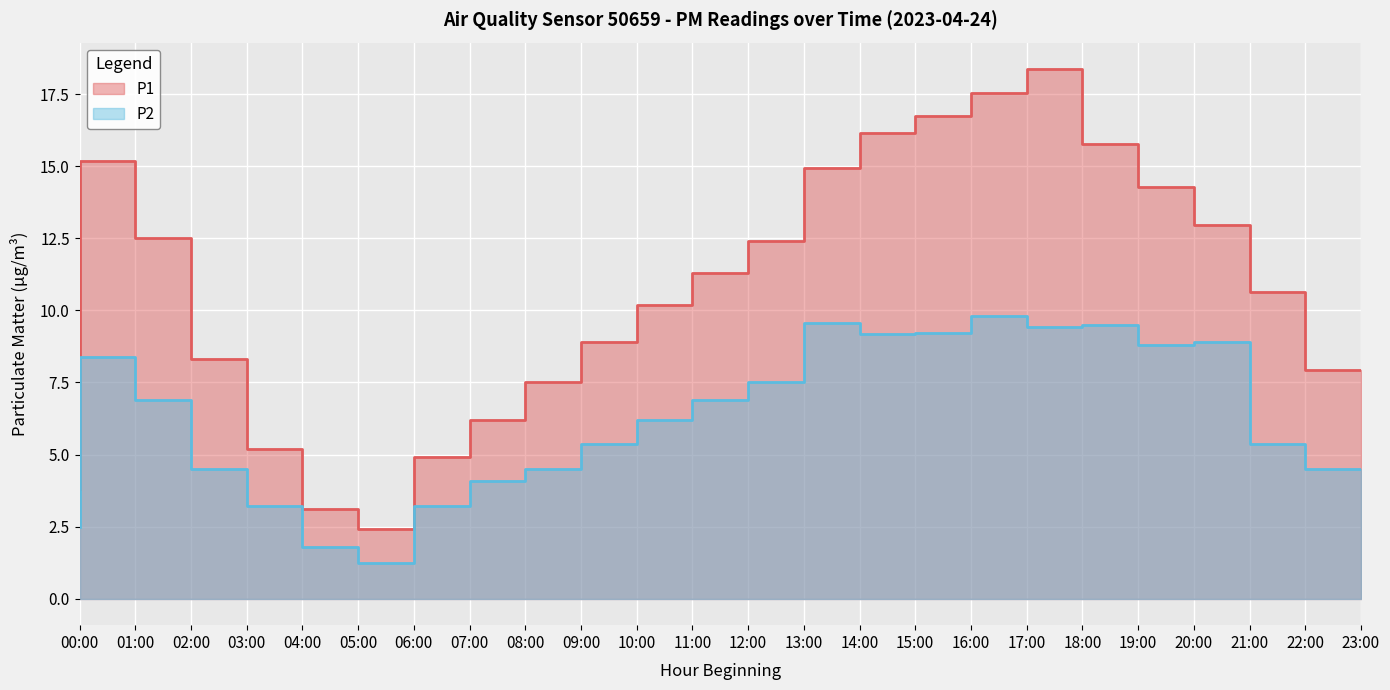

How many lines are shown in the chart?

2